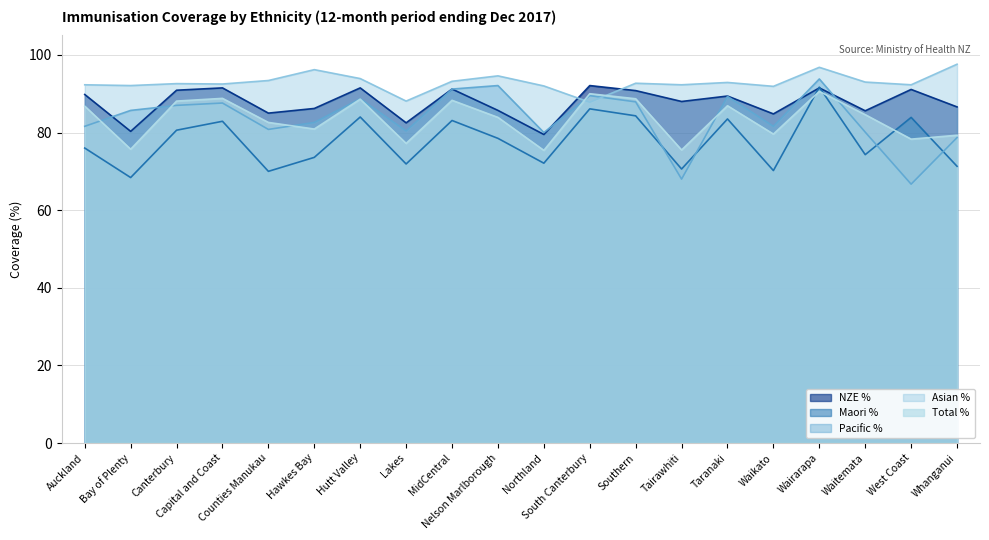

What is the maximum value for Maori %?

91.7